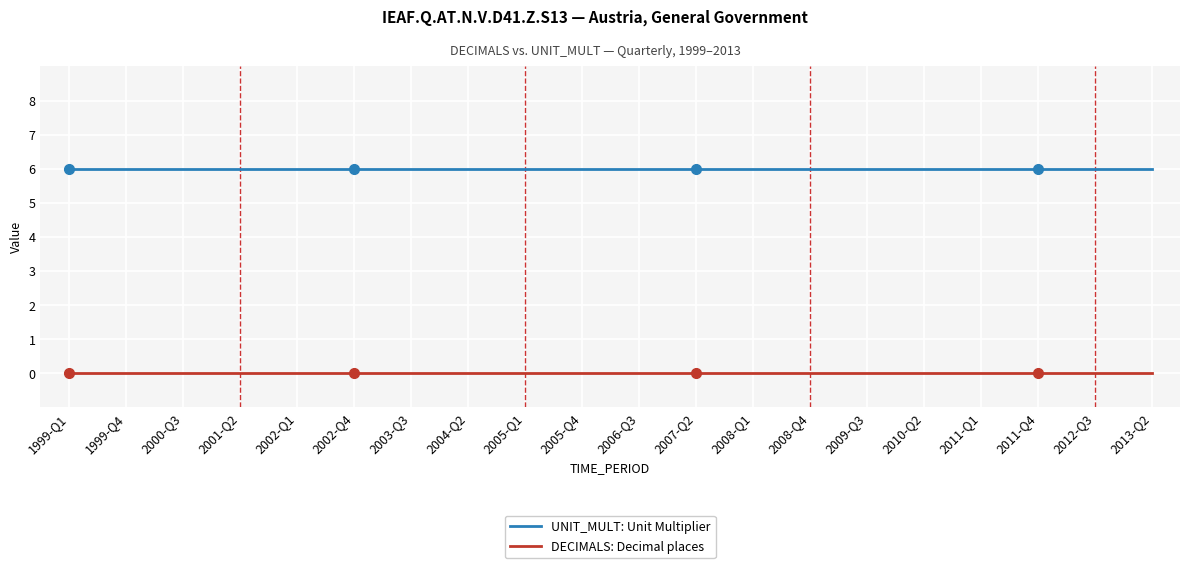

Reading left to right, list all the values displayed in this chart.

UNIT_MULT: Unit Multiplier: 6	6	6	6	6	6	6	6	6	6	6	6	6	6	6	6	6	6	6	6
DECIMALS: Decimal places: 0	0	0	0	0	0	0	0	0	0	0	0	0	0	0	0	0	0	0	0